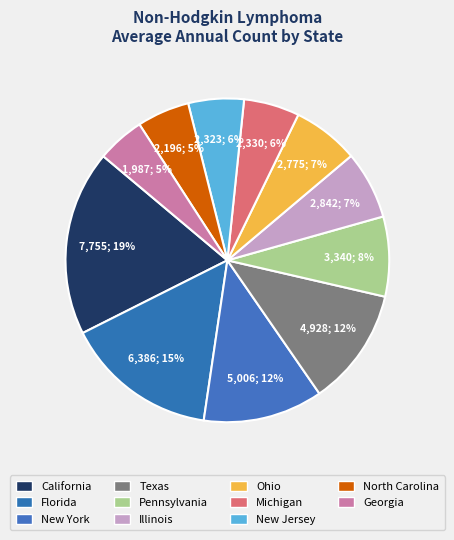

Is there a majority slice in this chart?

No